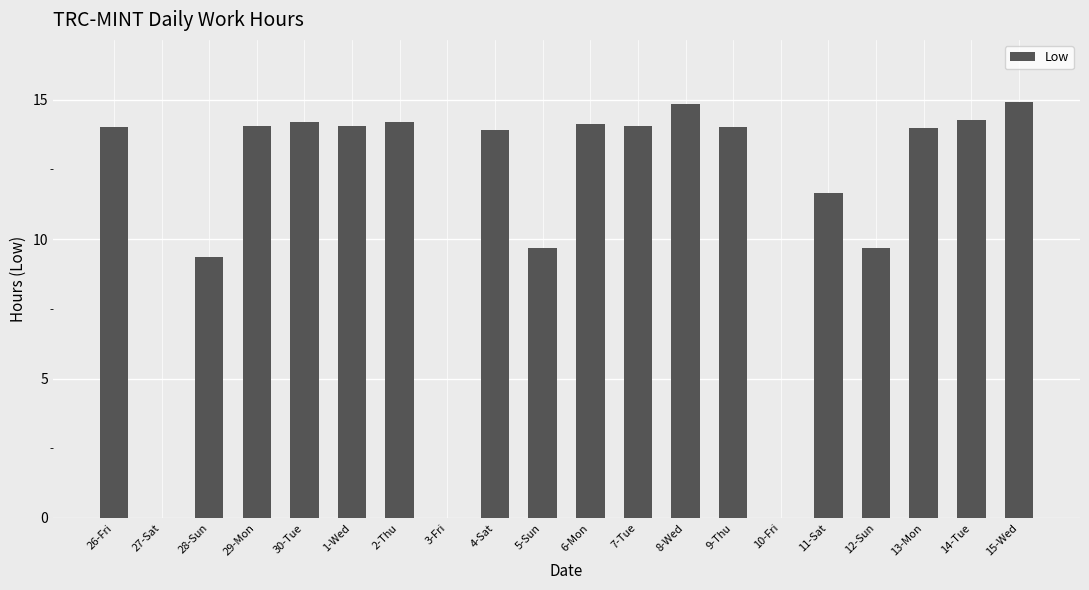

What is the greatest value displayed?

14.9